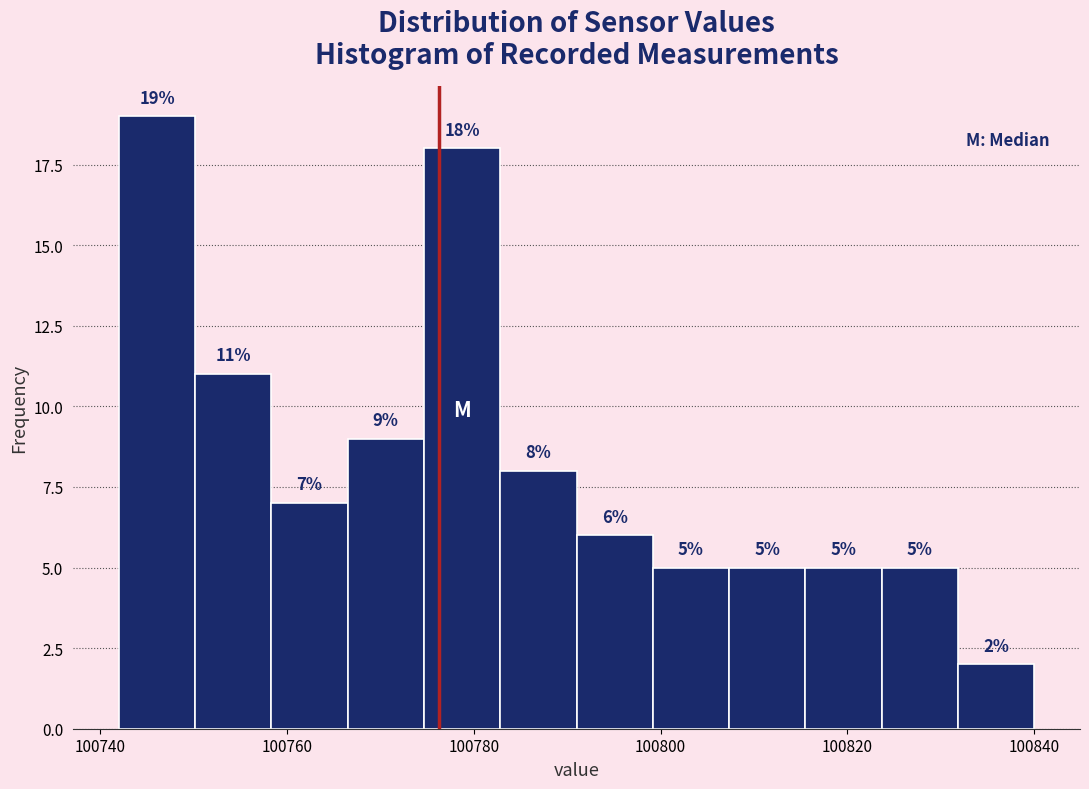

Reading left to right, list every bar in this chart as the range it spans on the x-axis followed by its height. The bar edges are not printed on the chart, so give them approximately, as read against the axis.

100742 to 100750: 19
100750 to 100758: 11
100758 to 100766: 7
100766 to 100774: 9
100774 to 100782: 18
100782 to 100792: 8
100792 to 100800: 6
100800 to 100808: 5
100808 to 100816: 5
100816 to 100824: 5
100824 to 100832: 5
100832 to 100840: 2